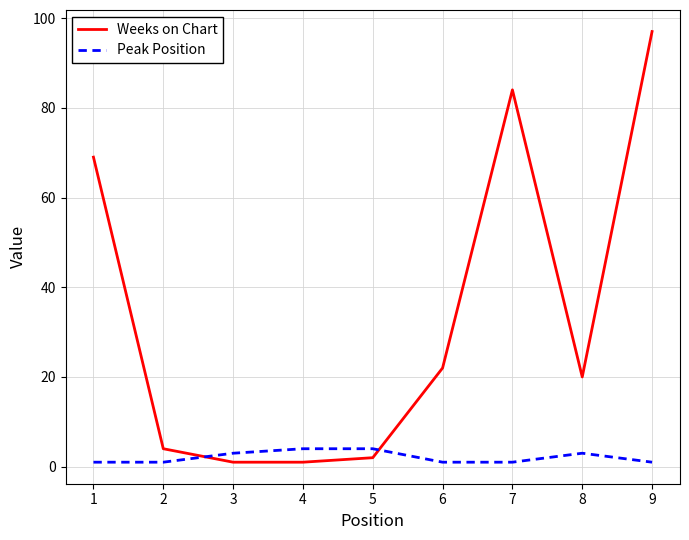

Which series ends up on top after the final intersection of Peak Position and Weeks on Chart?

Weeks on Chart